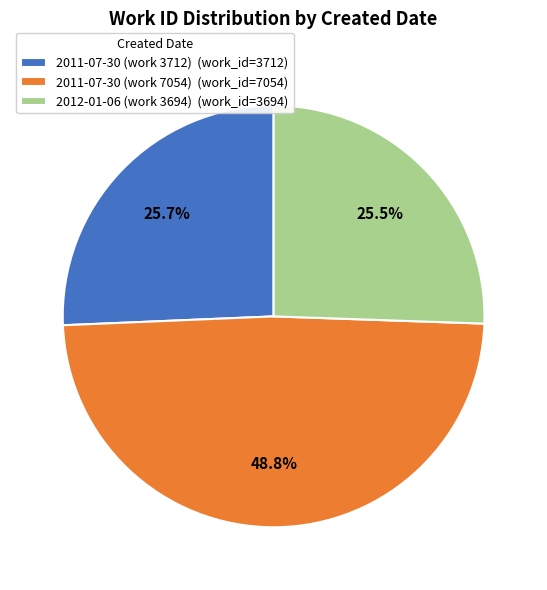

What is the ratio of the value at 2011-07-30 (work 7054) (work_id=7054) to the value at 2012-01-06 (work 3694) (work_id=3694)?

1.9